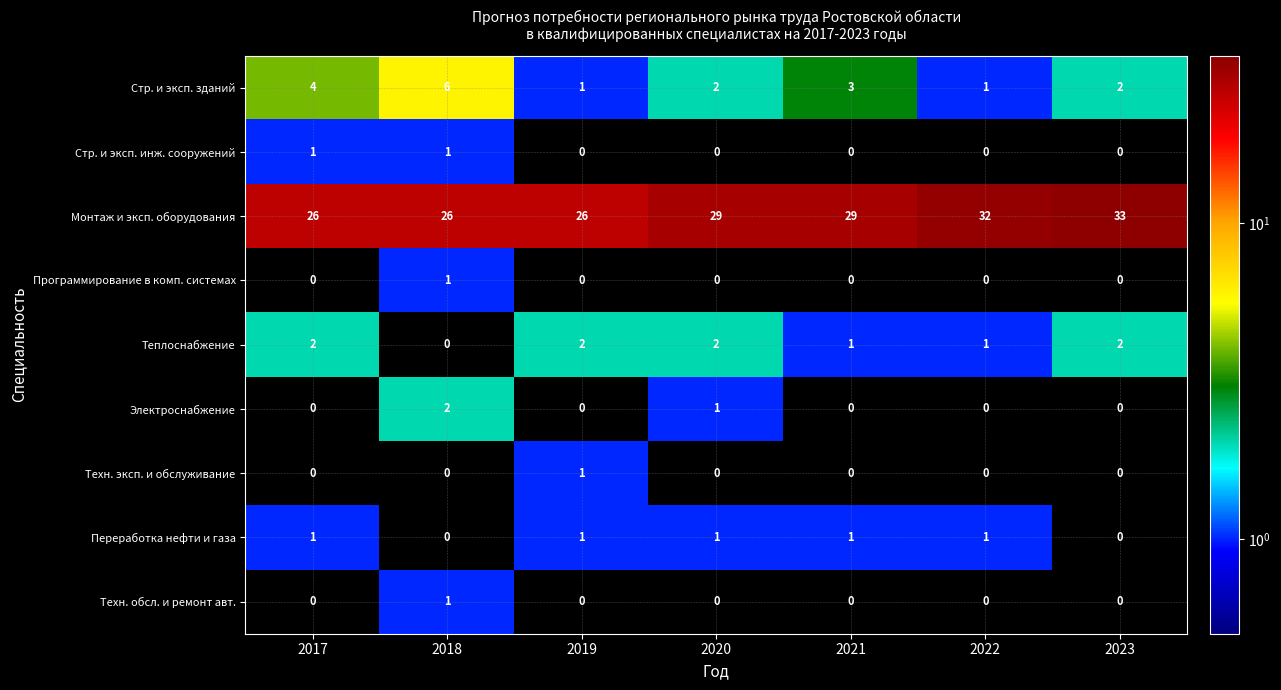

At which label is Электроснабжение closest to 1?

2020